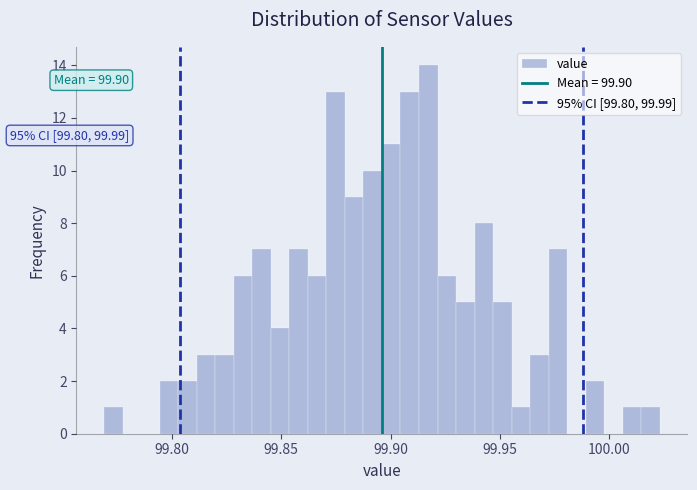

Read against the x-axis, roughly where is the centre of the tallest bar?

99.915